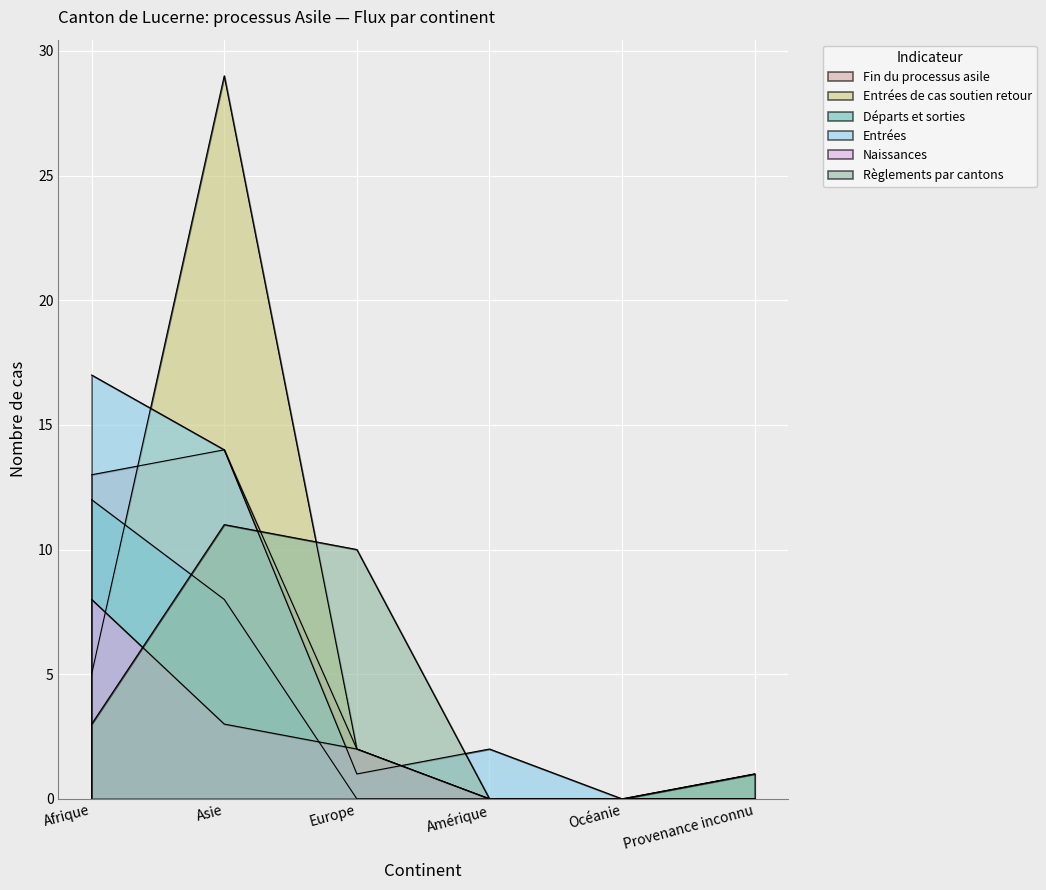

Rank the series by their maximum value, from highest to lowest.

Entrées de cas soutien retour, Entrées, Fin du processus asile, Départs et sorties, Règlements par cantons, Naissances